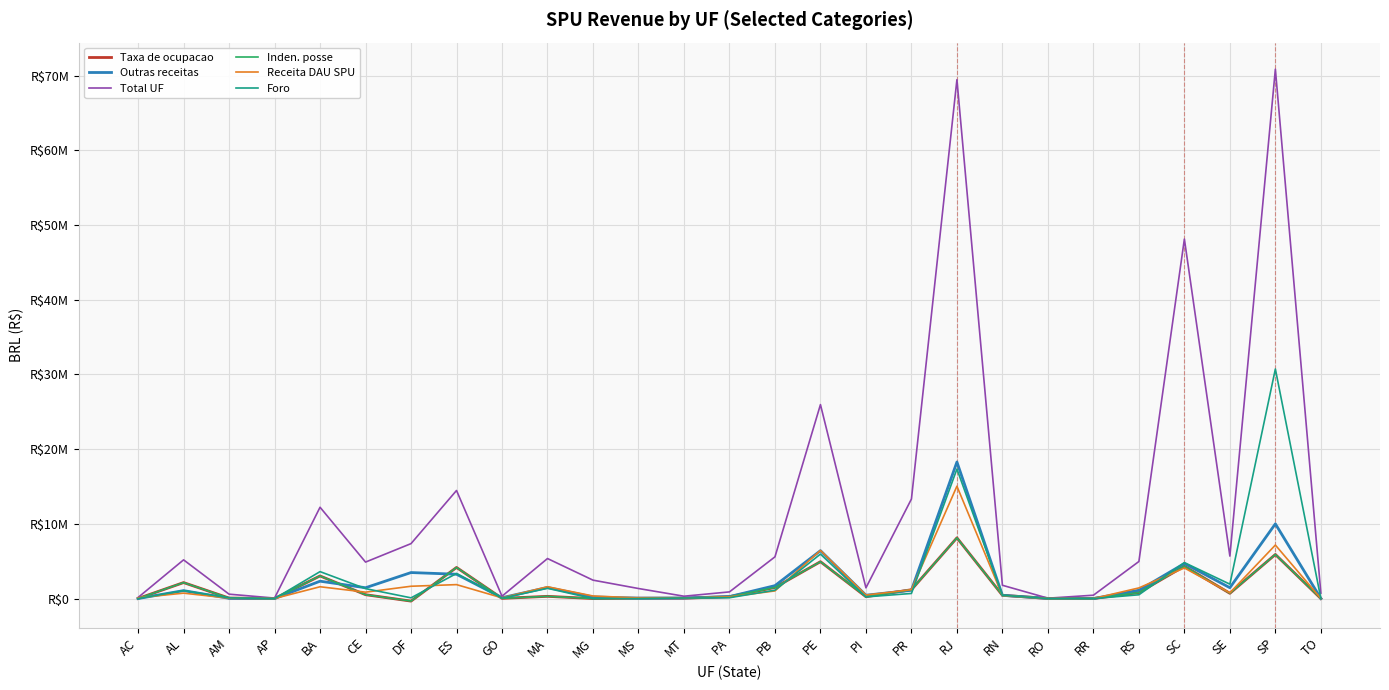

Which series has the largest total across all categories?

Total UF